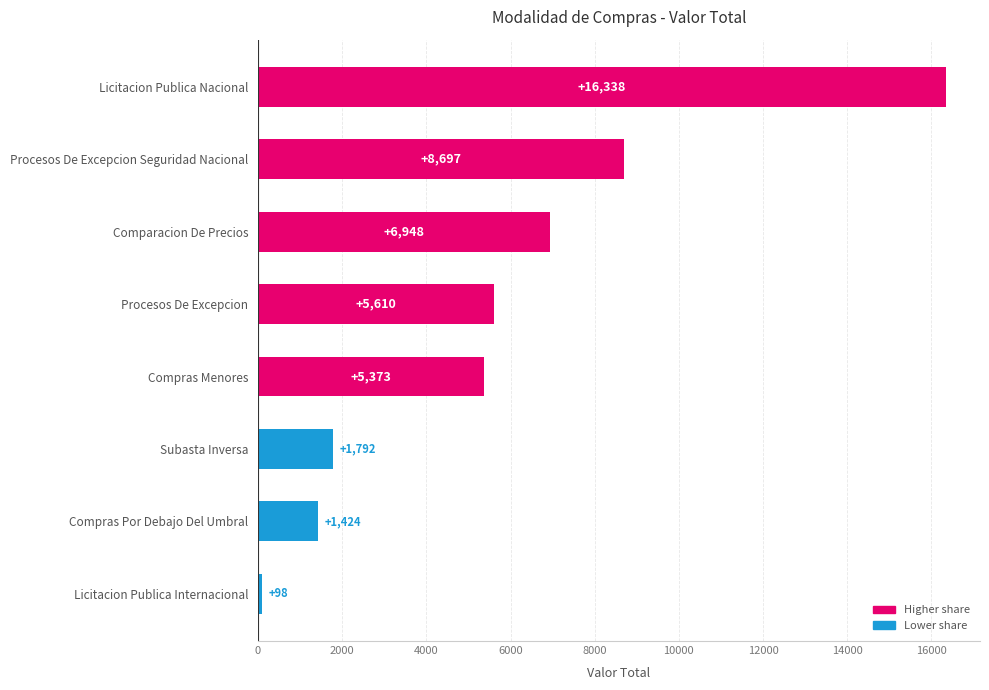

Where is the data nearest to the value 8218?

Procesos De Excepcion Seguridad Nacional